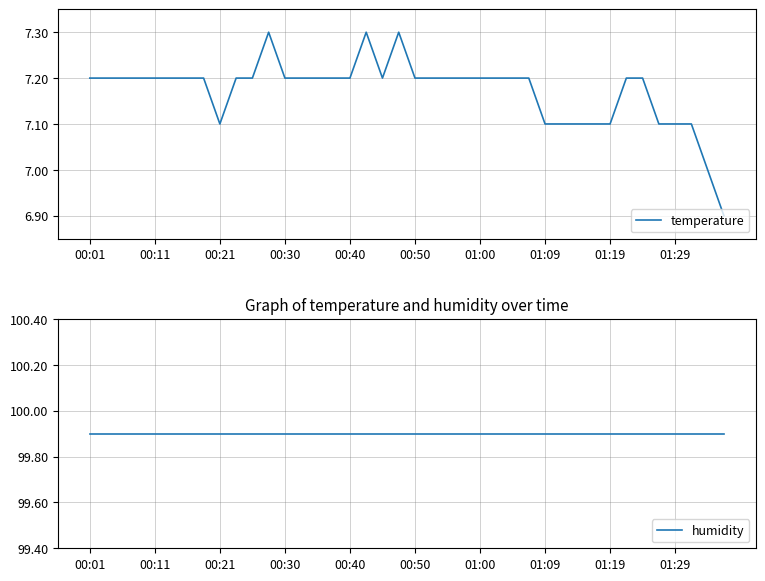

Is the value of temperature at 30 greater than the value of humidity at 35?

No